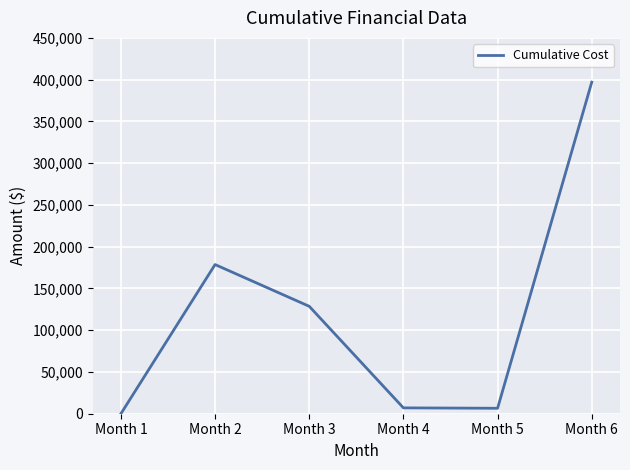

How many lines are shown in the chart?

1